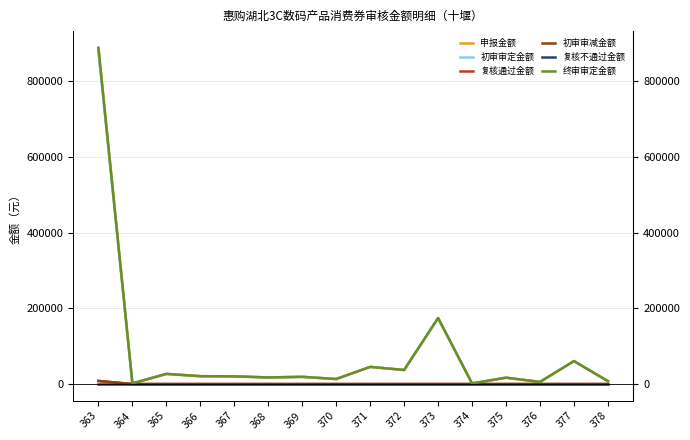

Between 363 and 364, which series saw the biggest shift?

申报金额